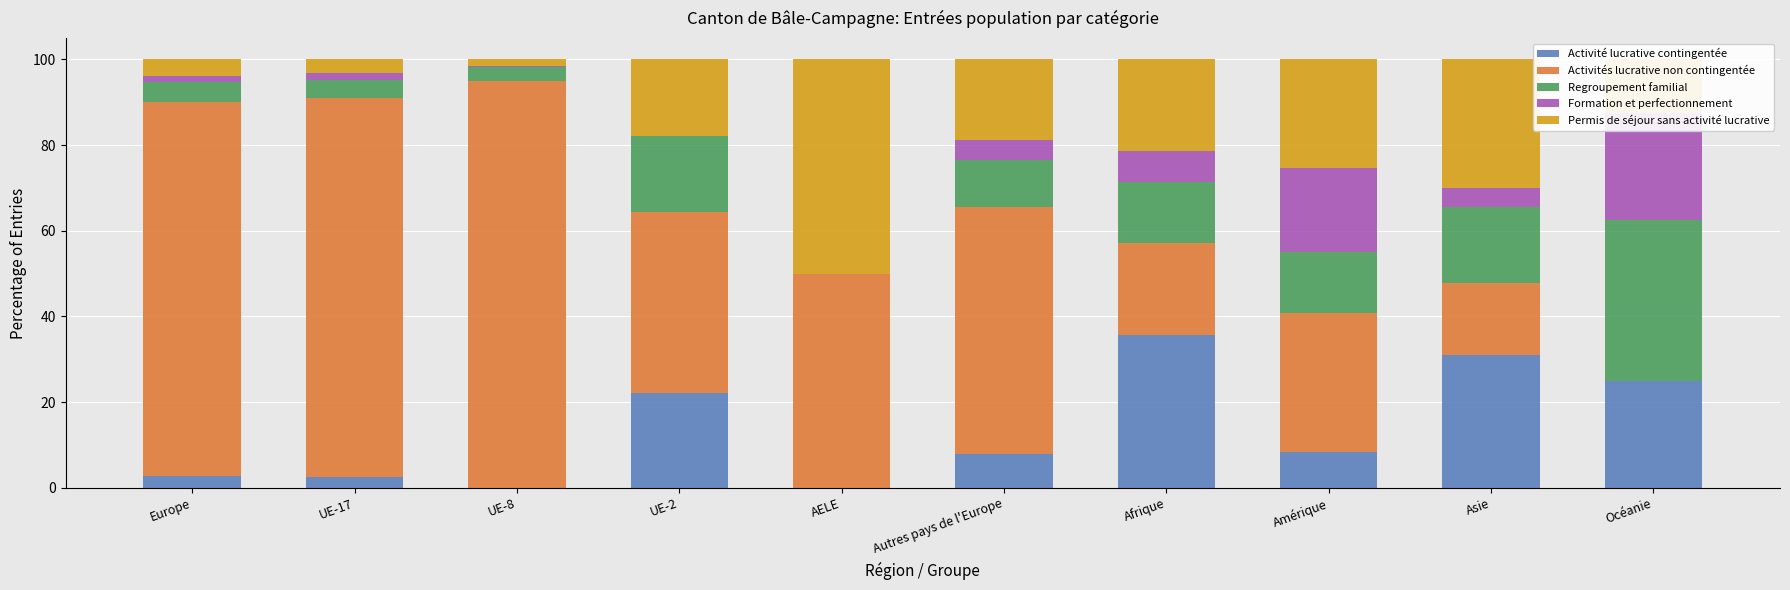

At which category does the chart reach its peak across all series?

UE-8